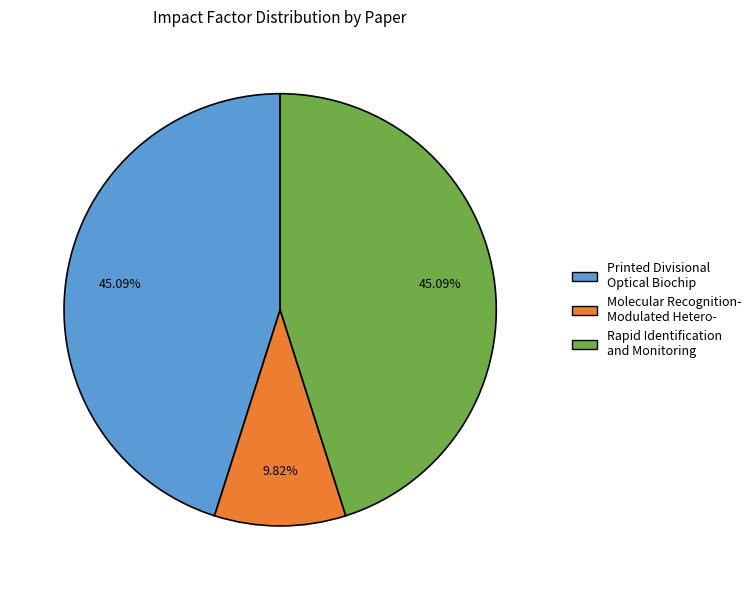

To the nearest percent, what is the difference between the largest and smallest slice percentages?

35%